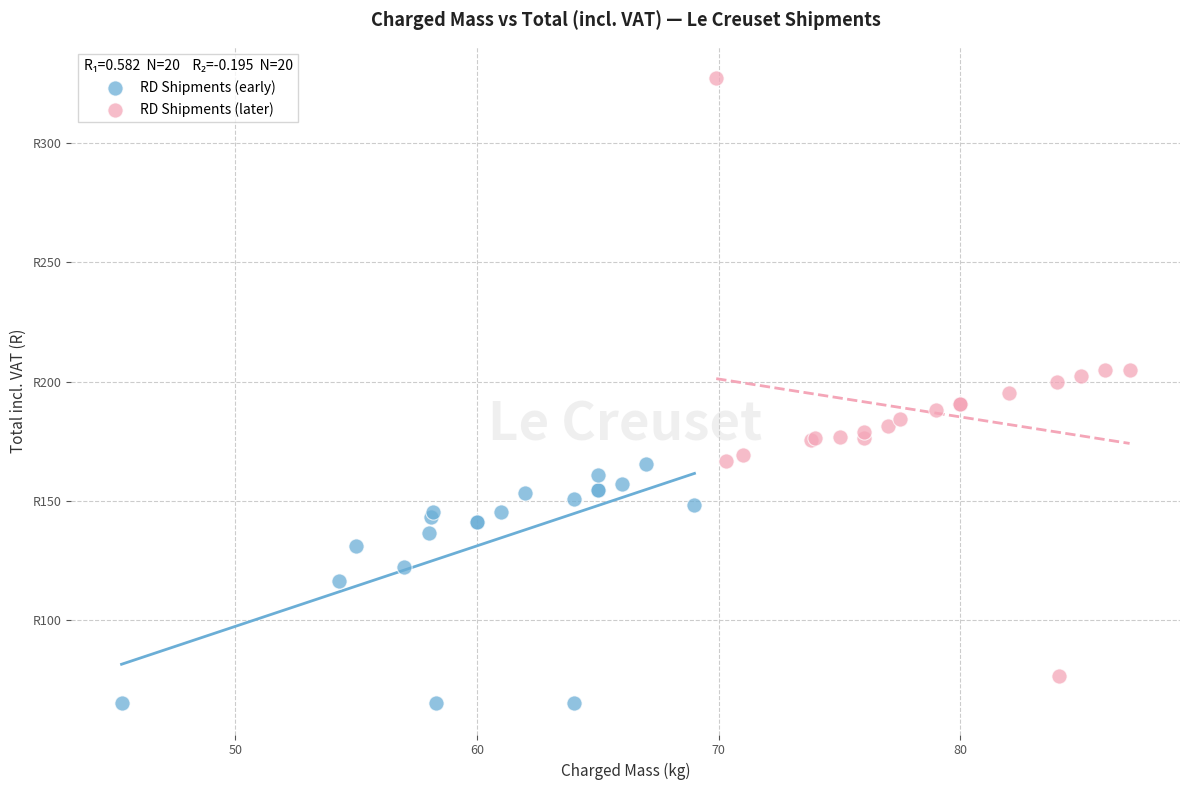

Which series has the largest Y range (max minus min)?

RD Shipments (later)